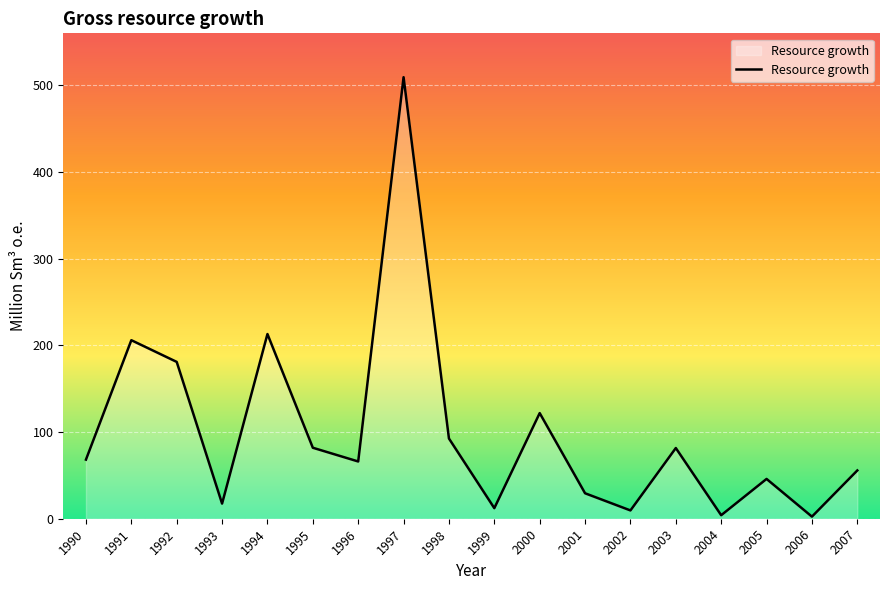

The value at 2000 is 121.9. True or false?

True